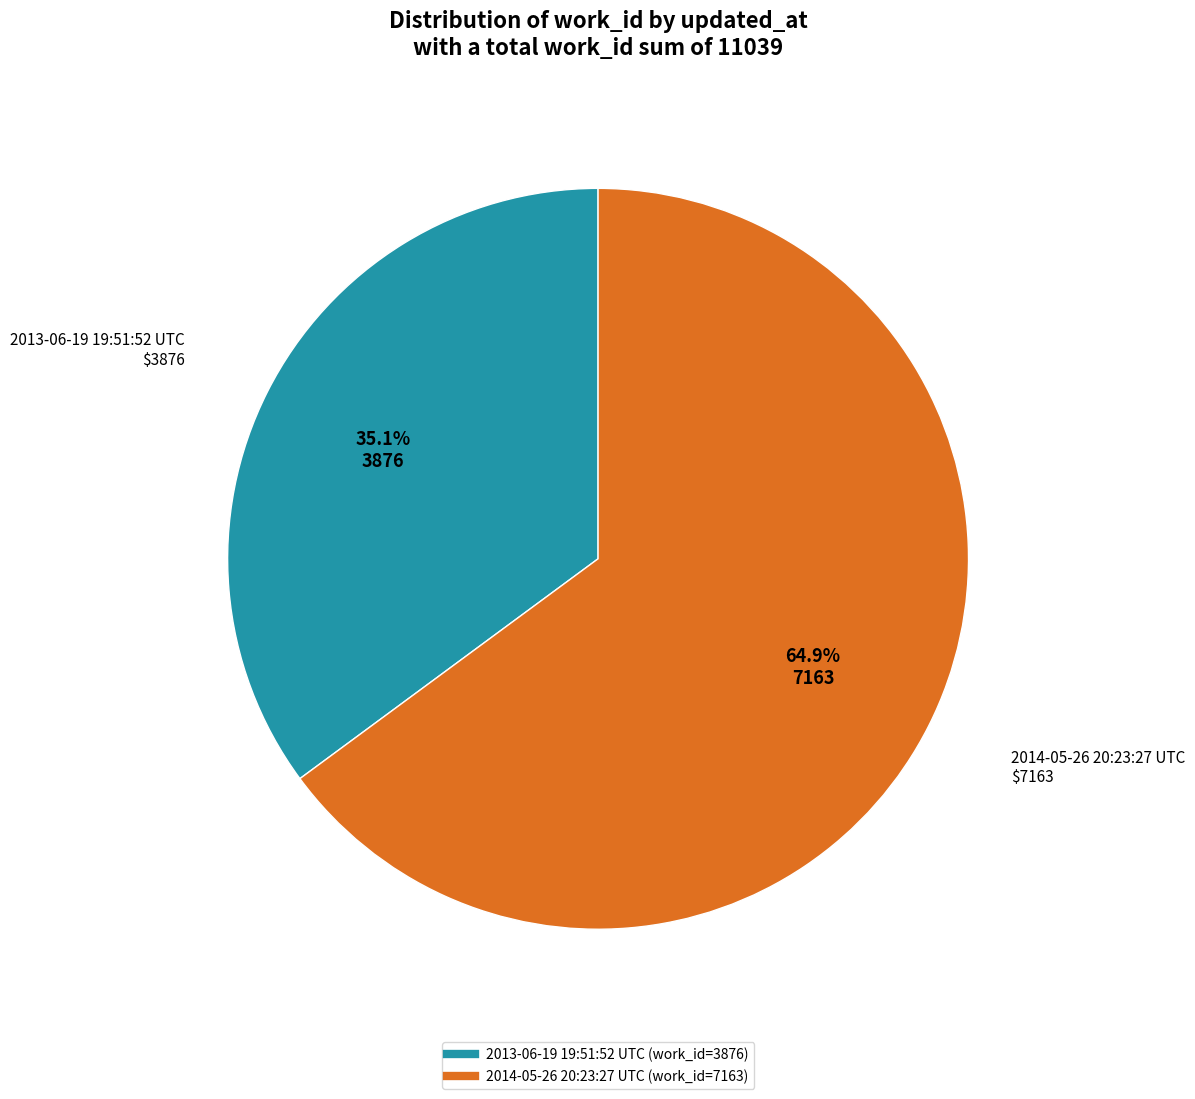

Rank the categories by value from lowest to highest.

2013-06-19 19:51:52 UTC, 2014-05-26 20:23:27 UTC